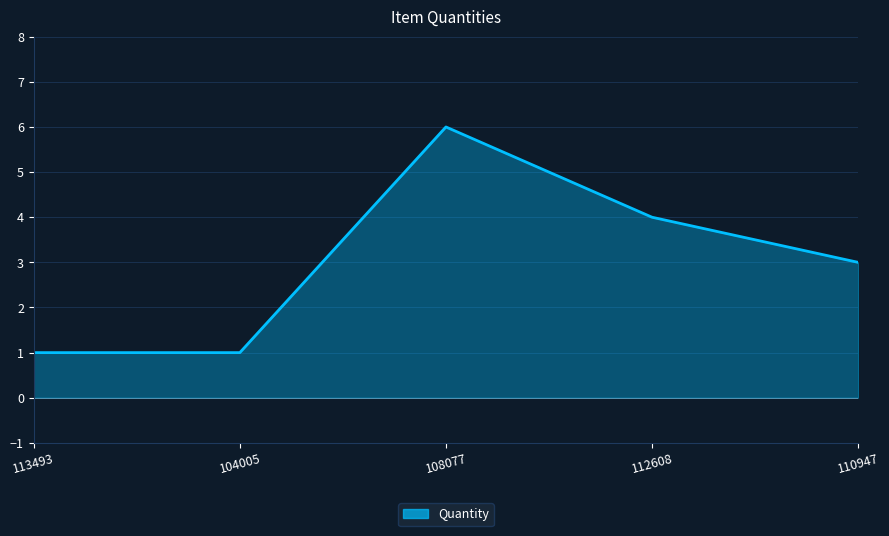

Reading left to right, list all the values displayed in this chart.

1	1	6	4	3